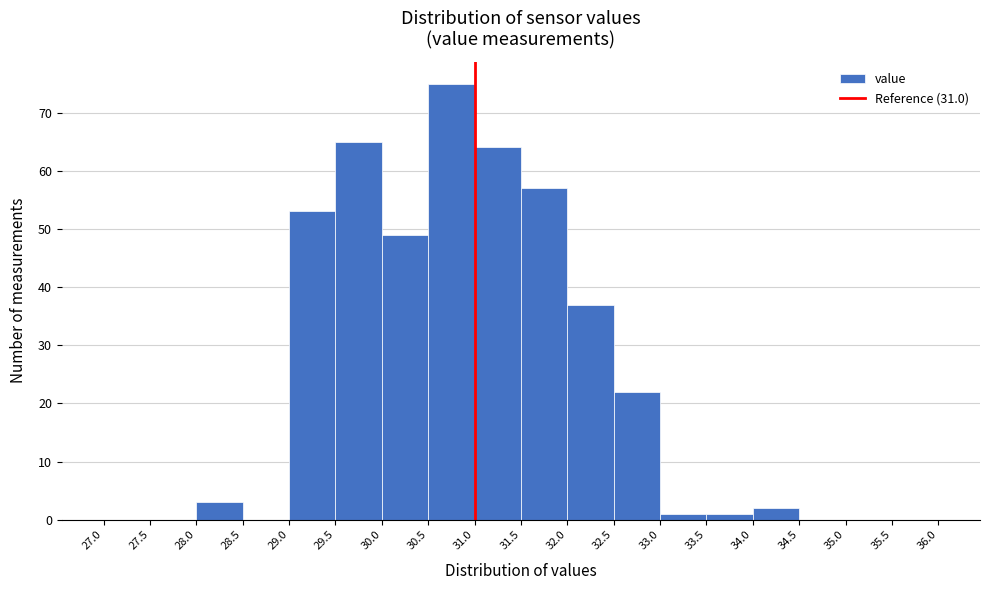

Reading left to right, list every bar in this chart as the range it spans on the x-axis followed by its height. The values are not printed on the chart, so give them approximately, as read against the axis.

27.0 to 27.5: 0
27.5 to 28.0: 0
28.0 to 28.5: 3
28.5 to 29.0: 0
29.0 to 29.5: 53
29.5 to 30.0: 65
30.0 to 30.5: 49
30.5 to 31.0: 75
31.0 to 31.5: 64
31.5 to 32.0: 57
32.0 to 32.5: 37
32.5 to 33.0: 22
33.0 to 33.5: 1
33.5 to 34.0: 1
34.0 to 34.5: 2
34.5 to 35.0: 0
35.0 to 35.5: 0
35.5 to 36.0: 0